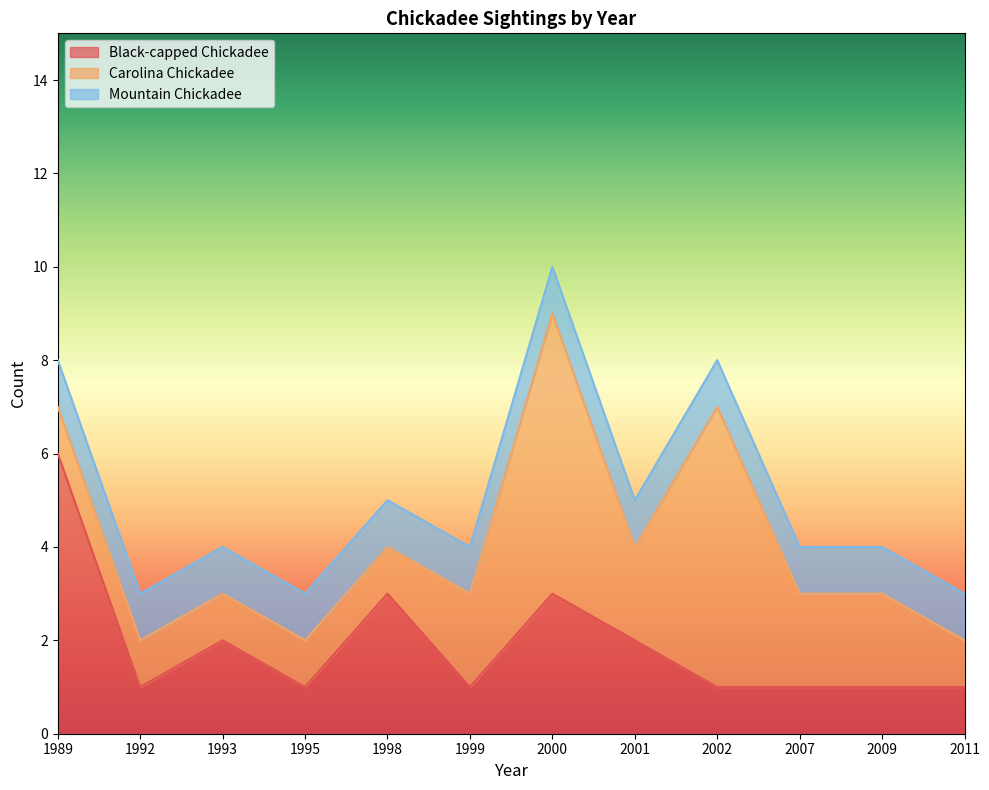

At how many categories does at least one series exceed 2?

4